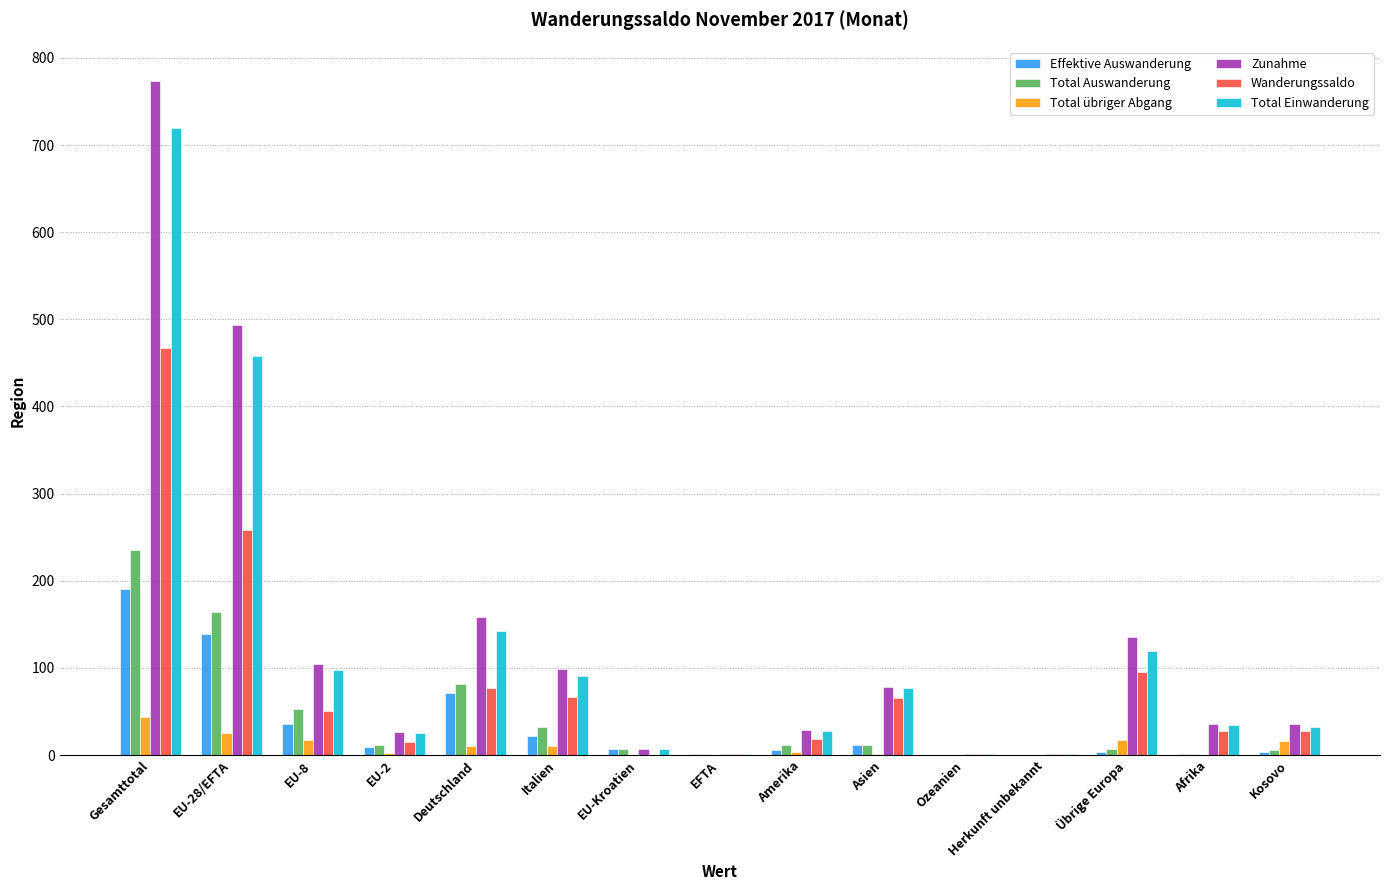

Which label corresponds to the largest value in the chart?

Gesamttotal